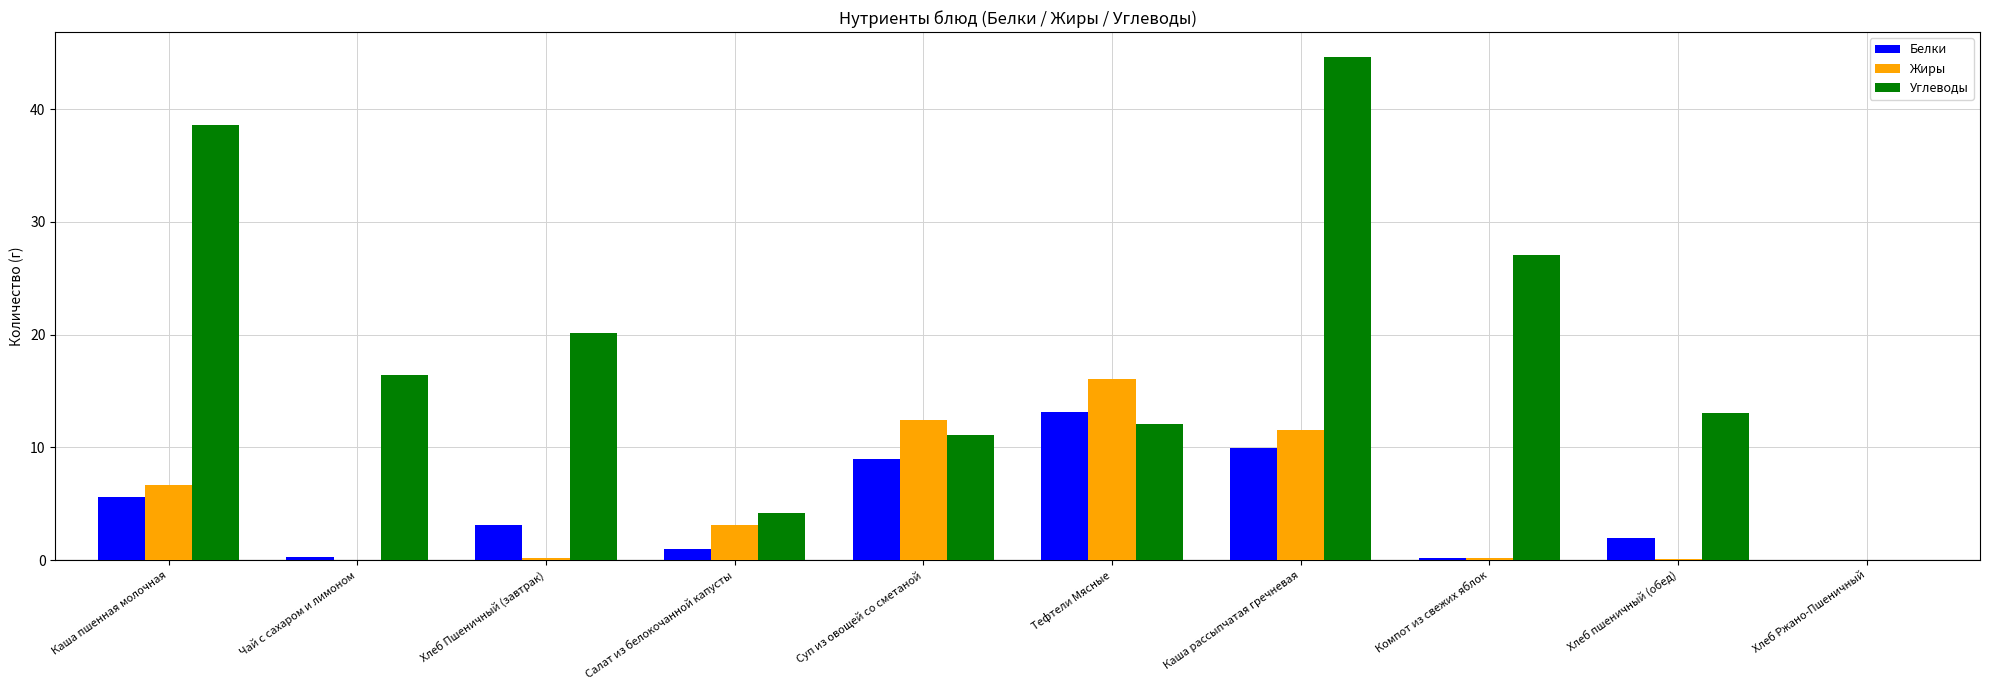

How many distinct data groups are displayed?

3